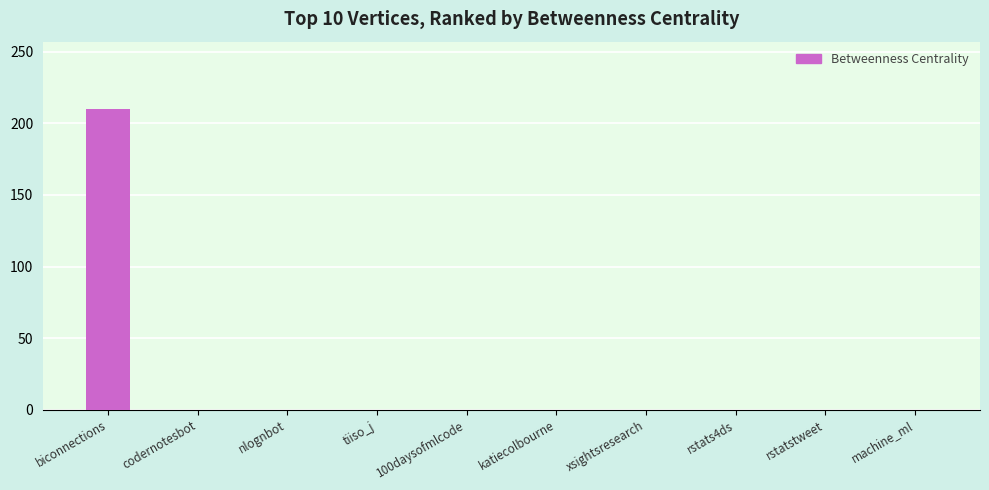

Are the bars horizontal?

No